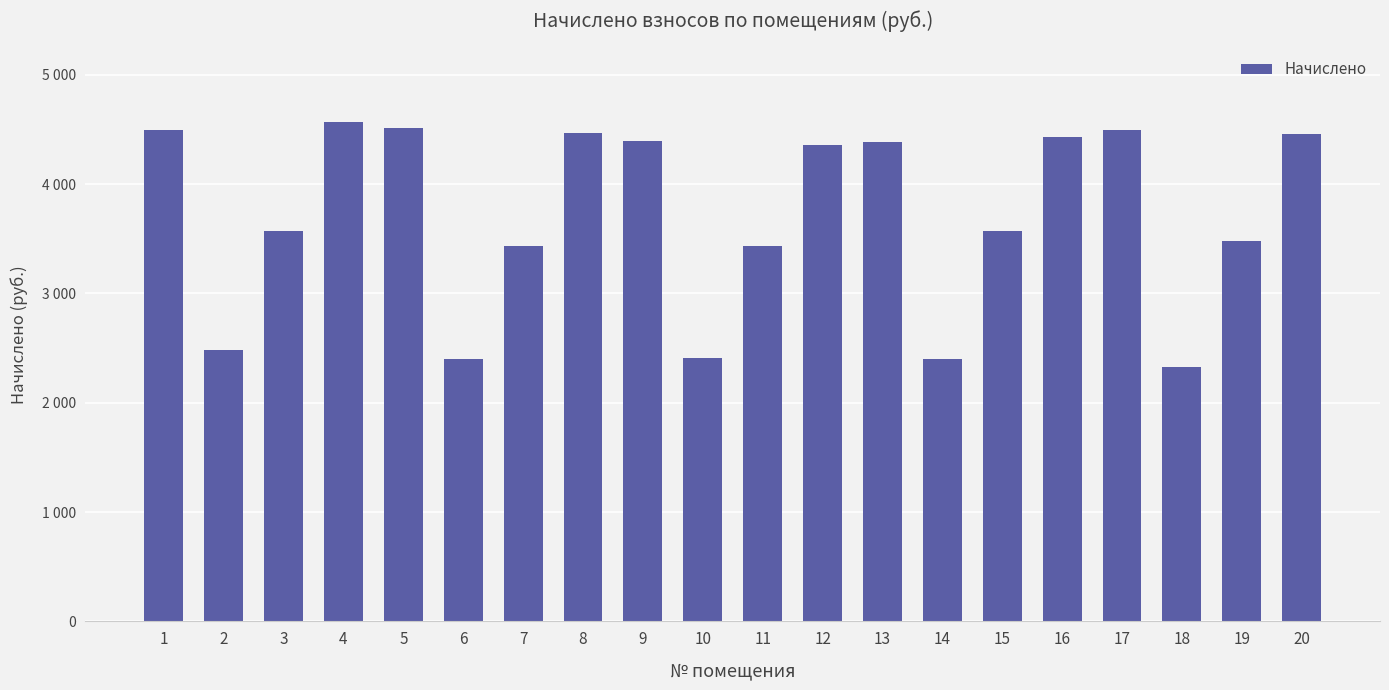

Reading left to right, extract all data points from this chart.

4499.4	2482.9	3566.5	4564.0	4513.7	2396.8	3437.3	4463.5	4398.8	2411.2	3437.3	4355.9	4384.6	2396.8	3566.5	4434.7	4499.4	2325.0	3480.4	4456.3